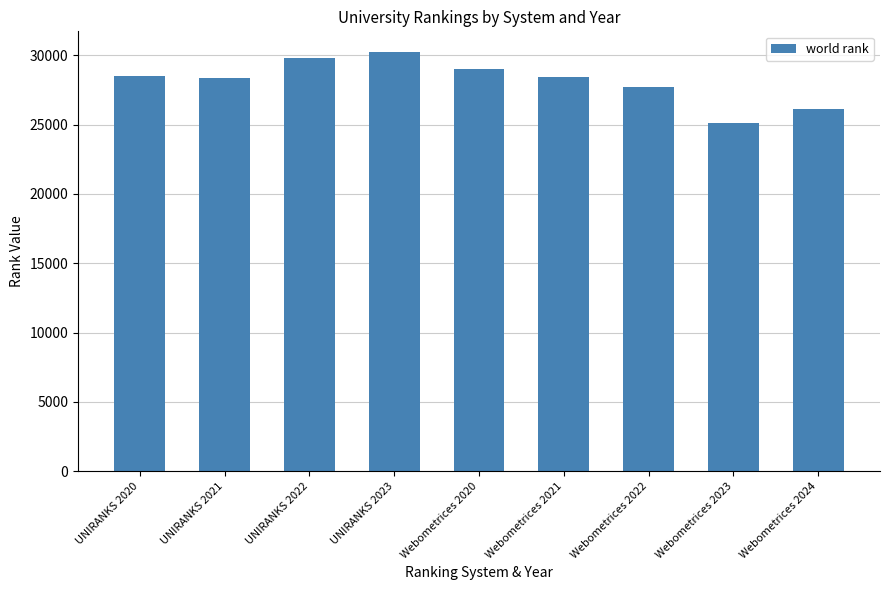

What is the average value?

28146